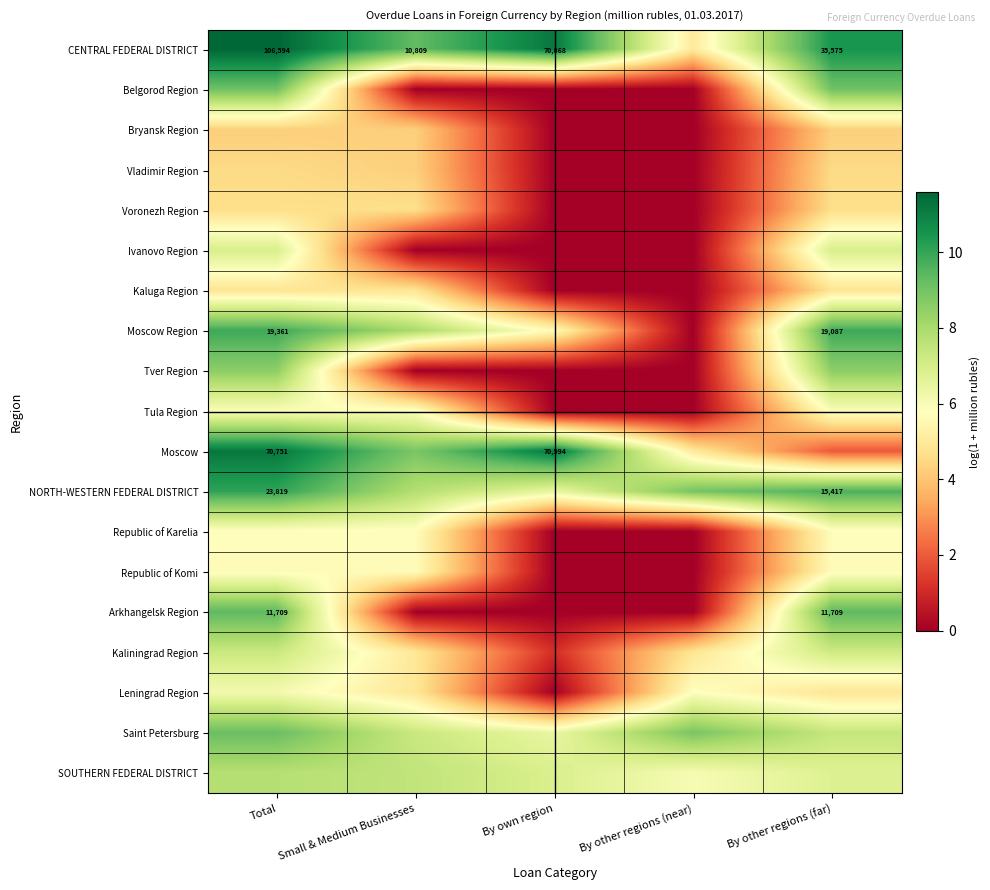

Which has a higher value, By other regions (far) or Total?

Total